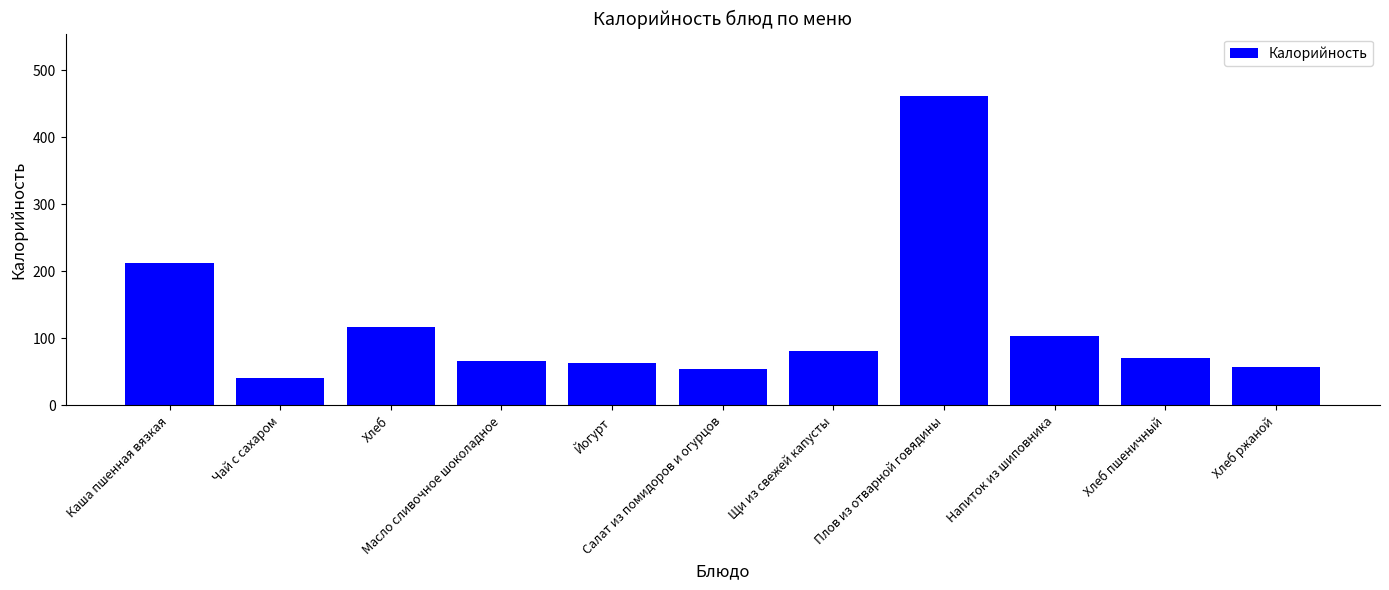

Which category has the lowest value across all series?

Чай с сахаром